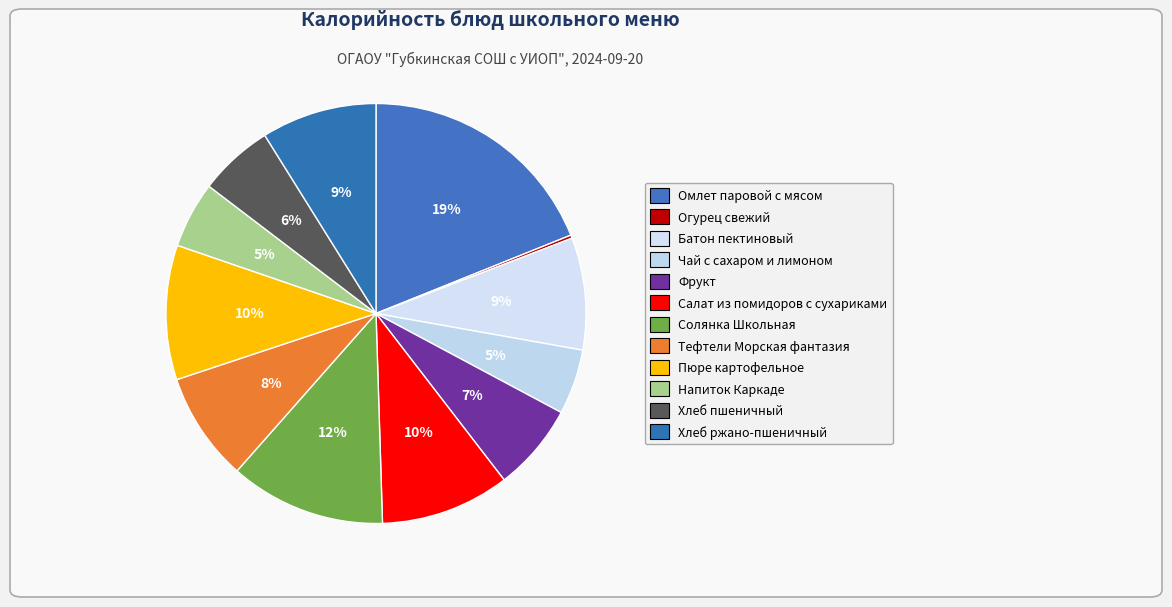

What is the change in value from Омлет паровой с мясом to Фрукт?

-148